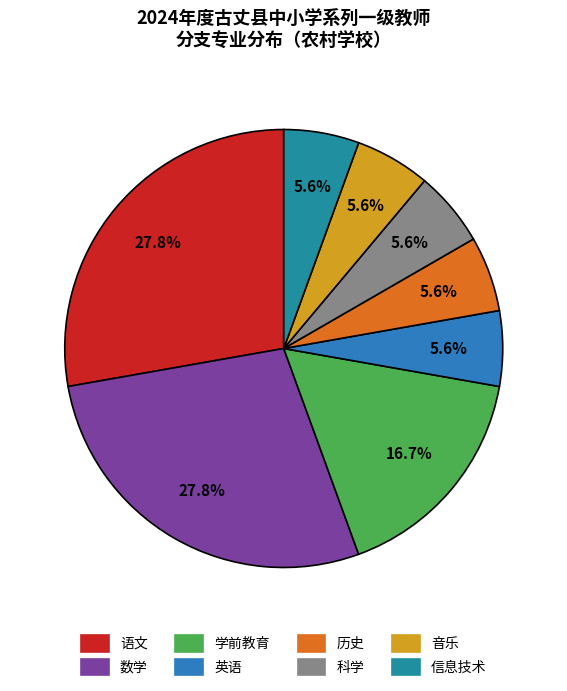

How many slices are in this pie chart?

8